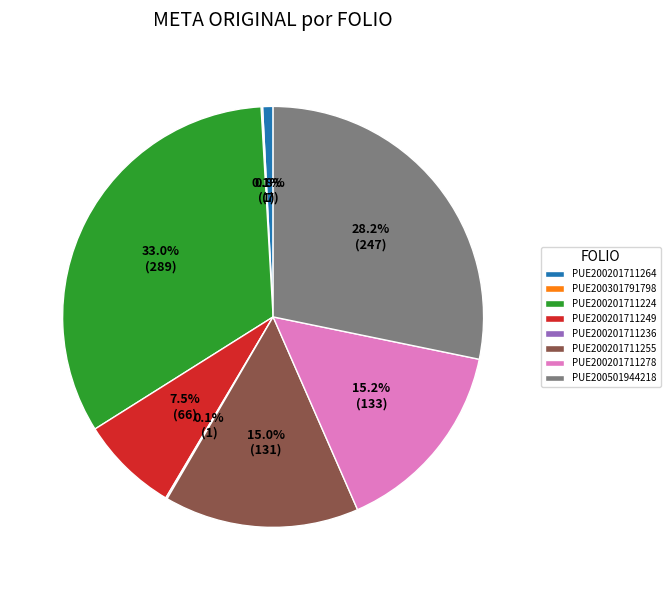

What portion of the pie excludes PUE200201711249?

92.5%